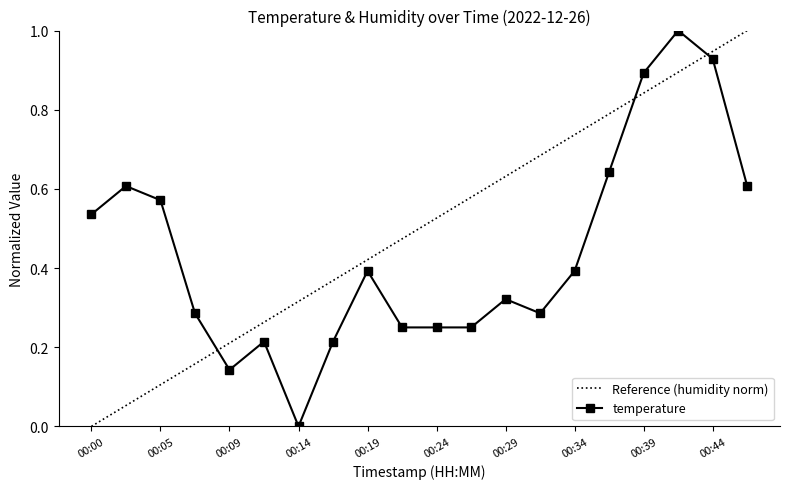

True or false: there are more than 2 points higher than both neighbors.

True